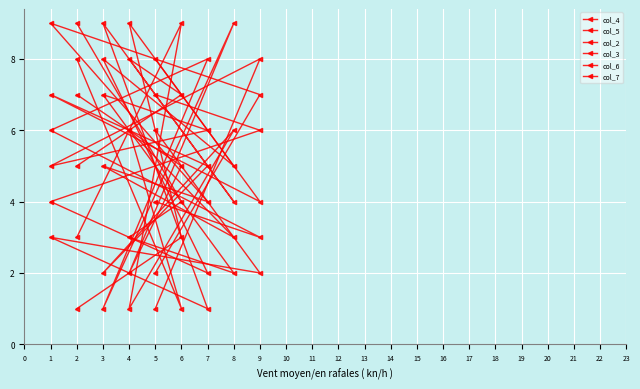

How many values in the col_4 series are below 5?

4